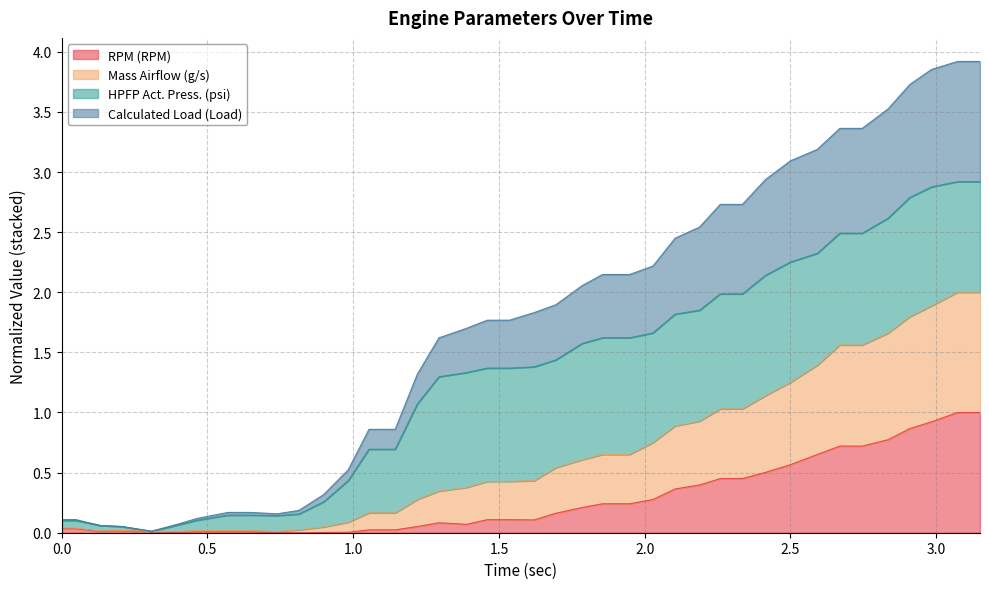

Count the number of categories in the chart.

40